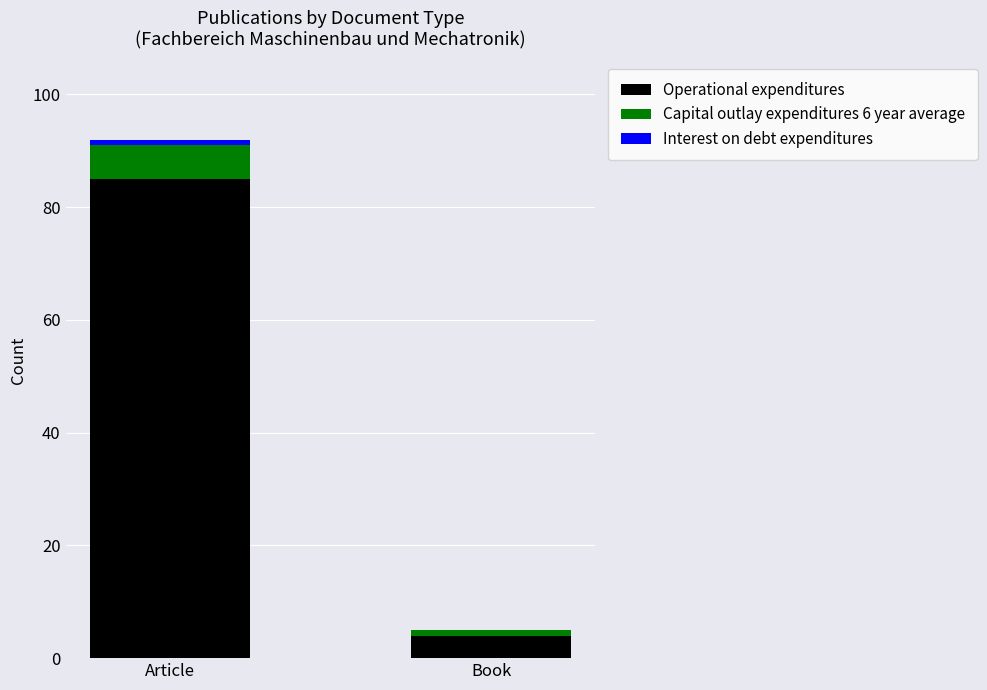

Are the bars grouped side by side (vs. stacked)?

No